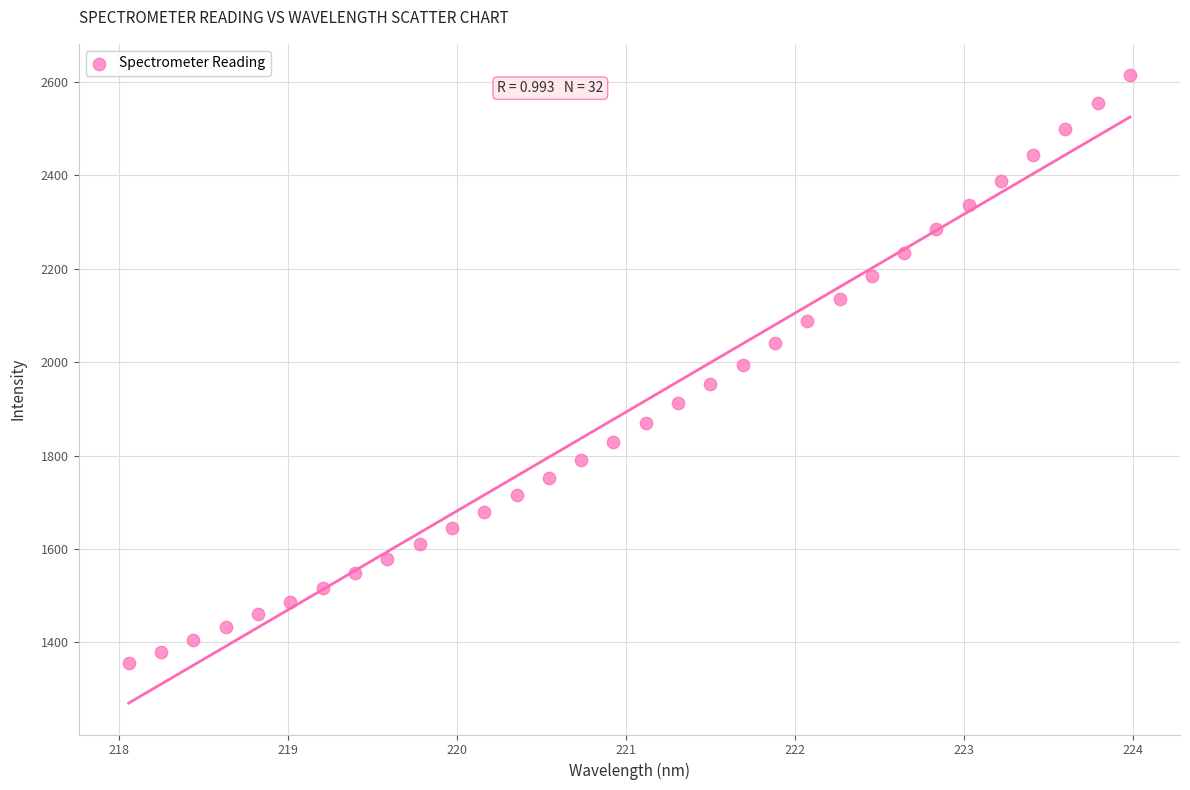

What is the range of Y values (max minus min)?

1259.3